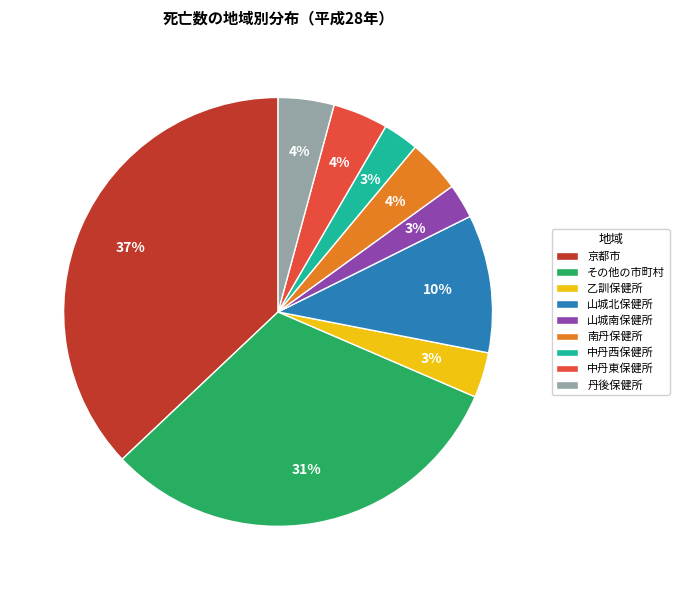

The 丹後保健所 slice represents 12% of the pie. True or false?

False